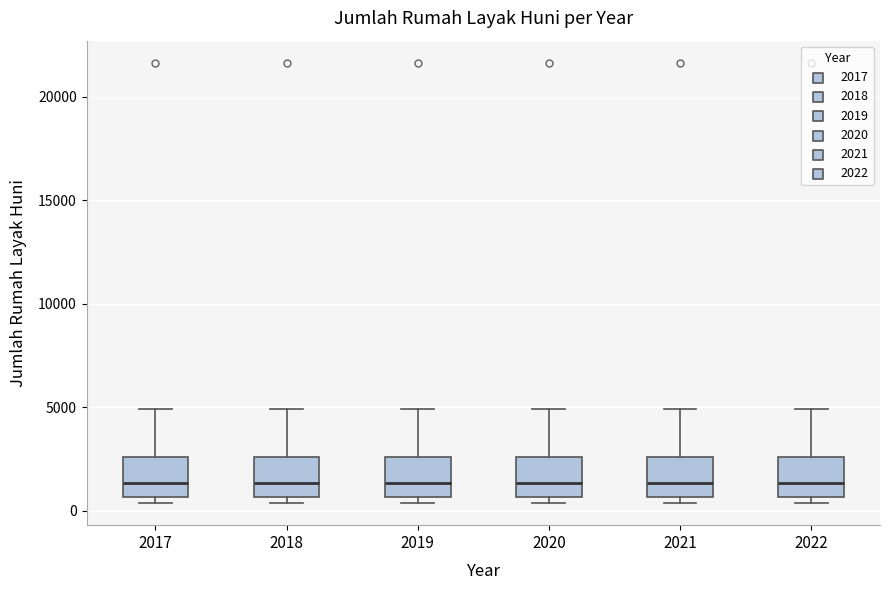

Where is the upper edge of the box at x = 2019 on the y-axis? The values are not printed on the chart, so give them approximately, as read against the axis.

2500